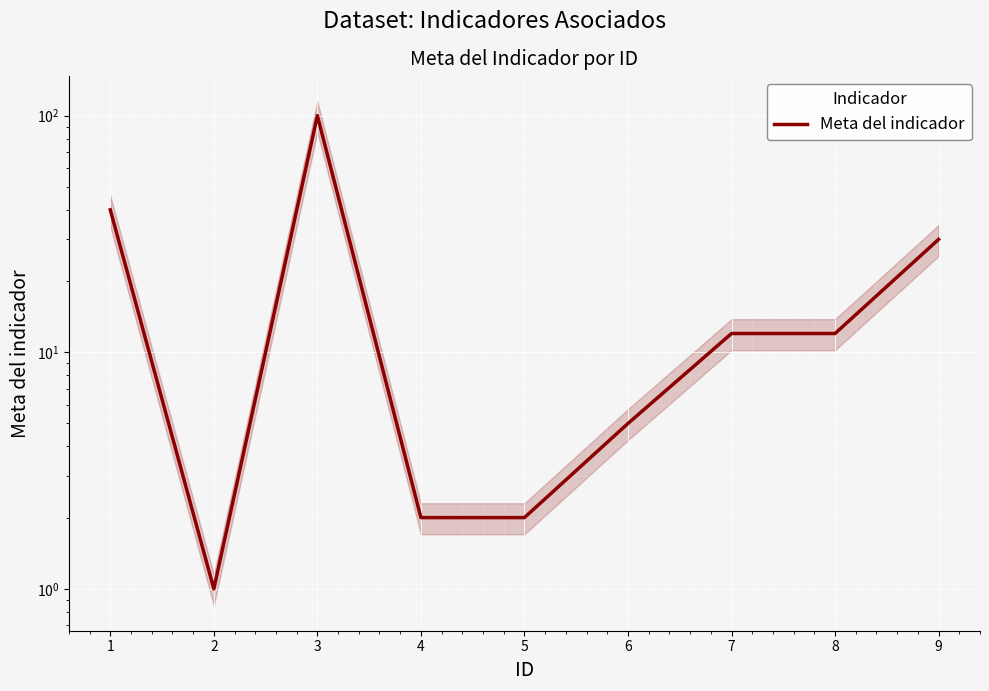

Count the number of categories in the chart.

9